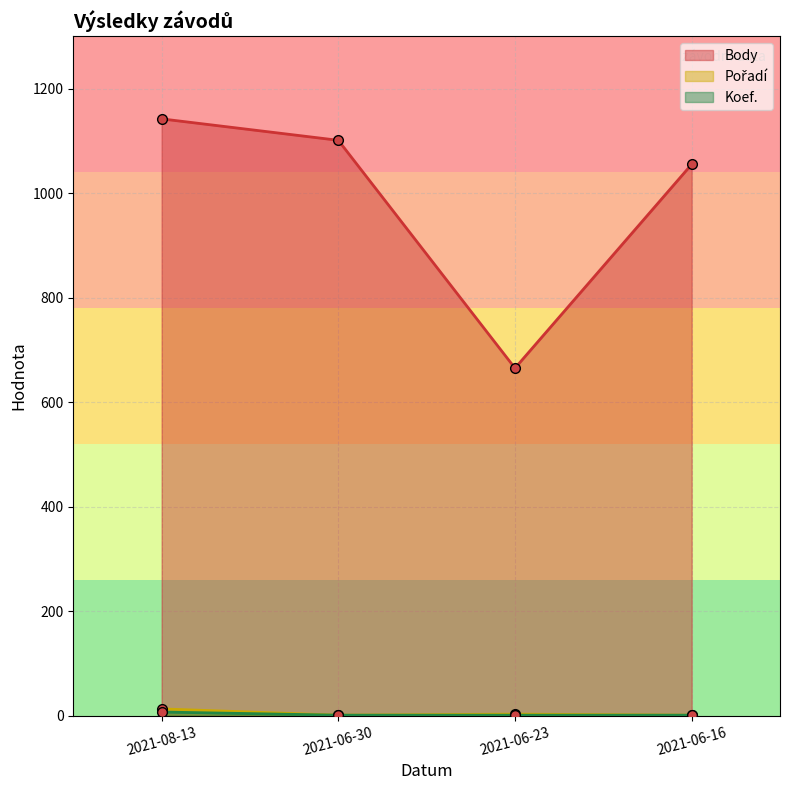

True or false: Body and Pořadí intersect in this chart.

False